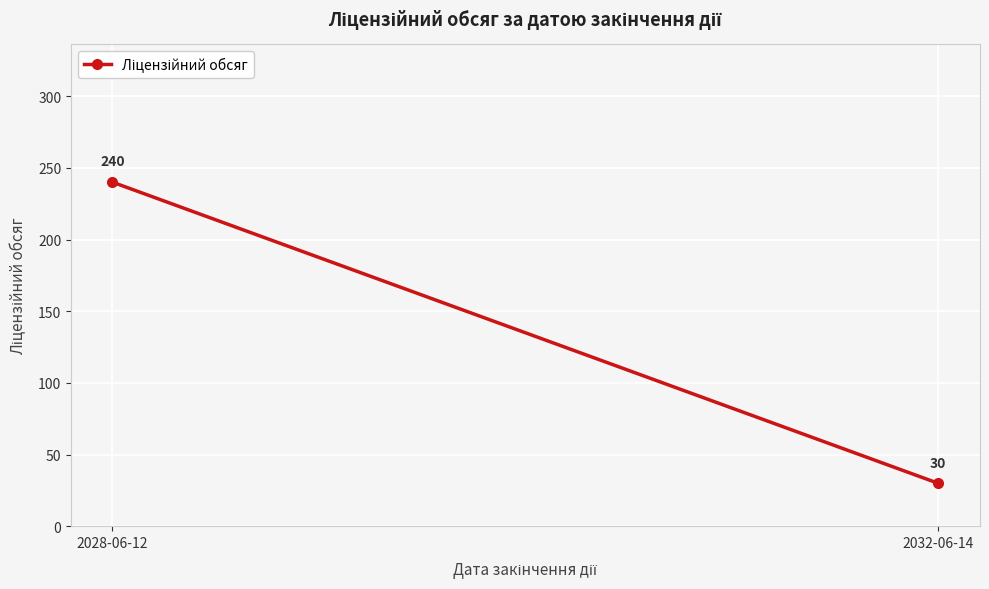

Reading left to right, transcribe all the data shown in this chart.

240	30